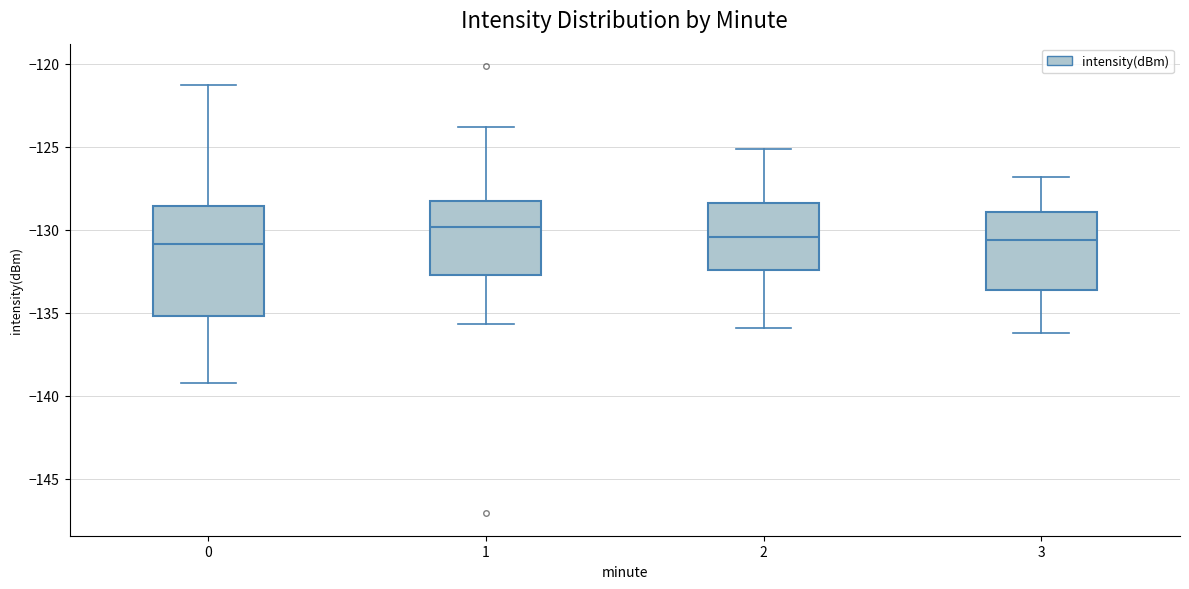

Where does the median line of the box at x = 2 sit on the y-axis? The values are not printed on the chart, so give them approximately, as read against the axis.

-130.5